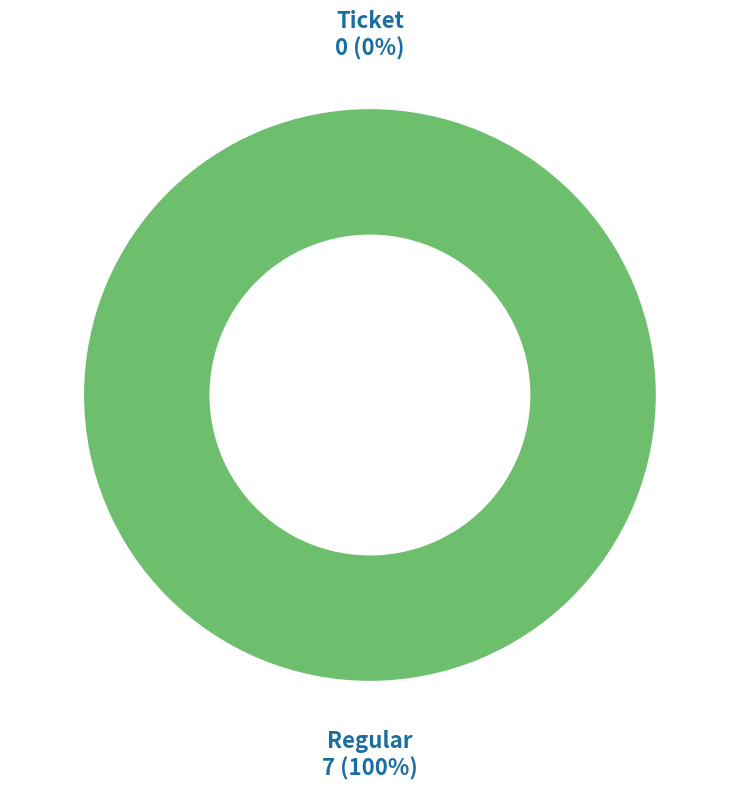

Rank the categories by value from highest to lowest.

Regular (io_index=7), Ticket (io_index=0)